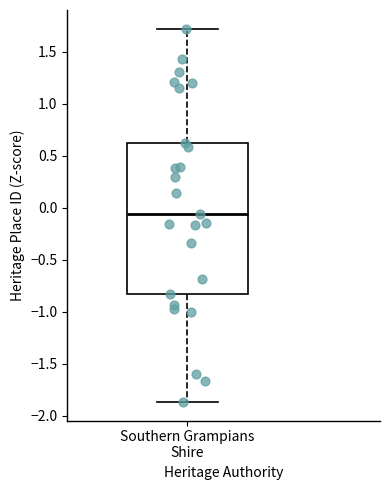

Transcribe this box plot: give where the median line is, the range the box spans, and where the two whiskers end, as read against the y-axis. The values are not printed on the chart, so give them approximately, as read against the axis.

median -0.05, box -0.85 to 0.60, whiskers -1.85 to 1.70